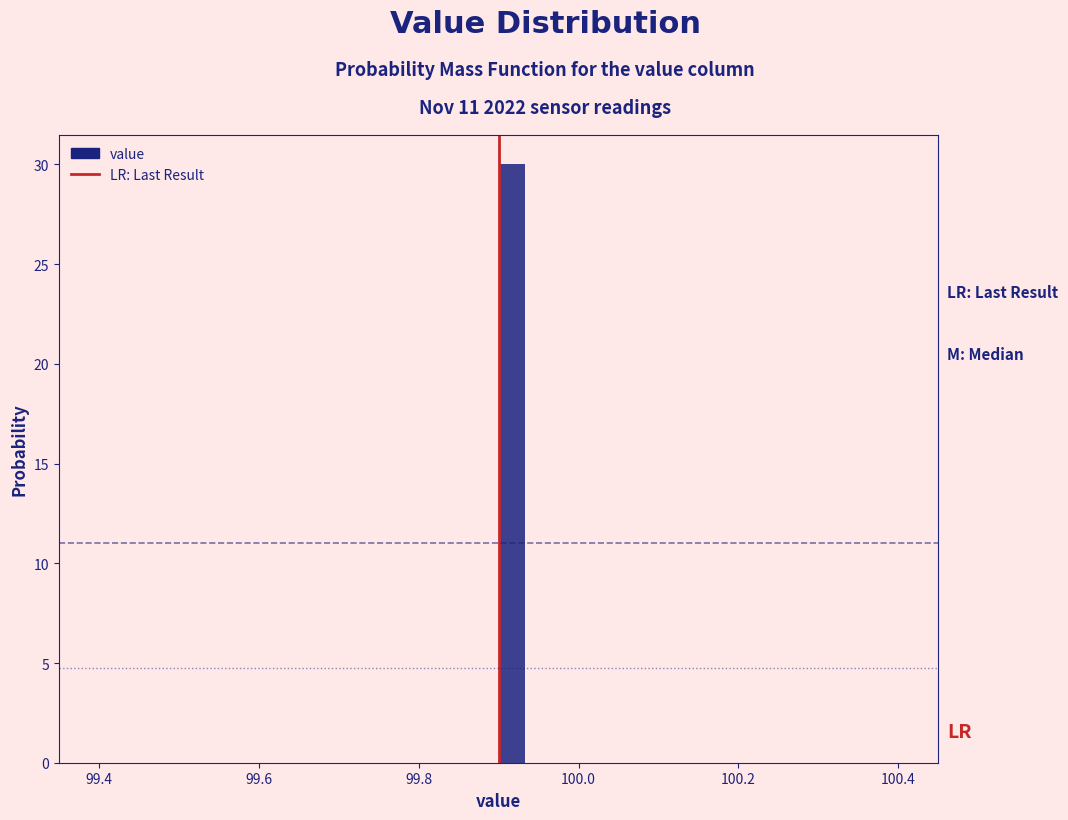

Read against the x-axis, roughly where is the centre of the tallest bar?

99.92